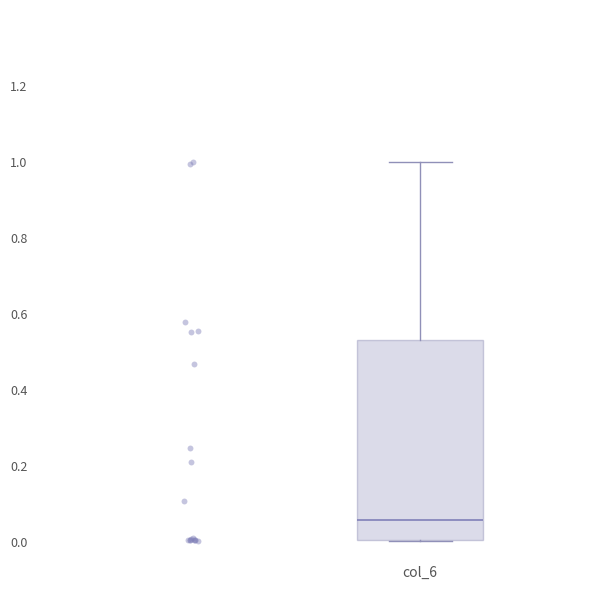

Read this box plot against the y-axis: the position of the median line, the range covered by the box, and the ends of both whiskers. The values are not printed on the chart, so give them approximately, as read against the axis.

median 0.06, box 0.00 to 0.54, whiskers 0.00 to 1.00